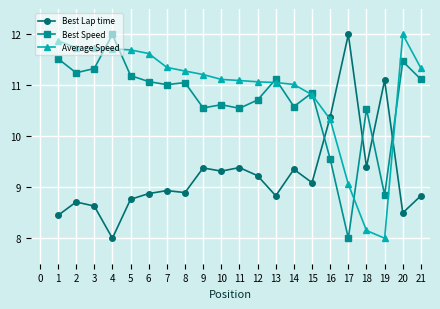

Where do Best Lap time and Best Speed first cross each other?

15 and 16